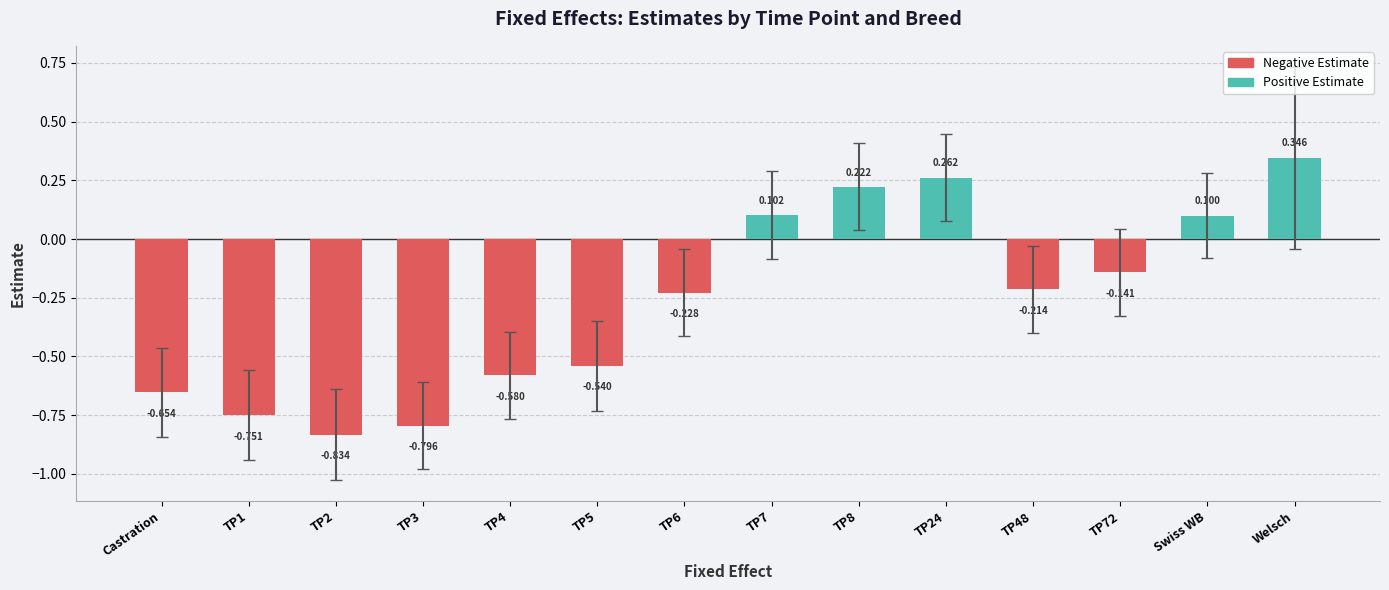

Where is the data nearest to the value 0?

Swiss WB